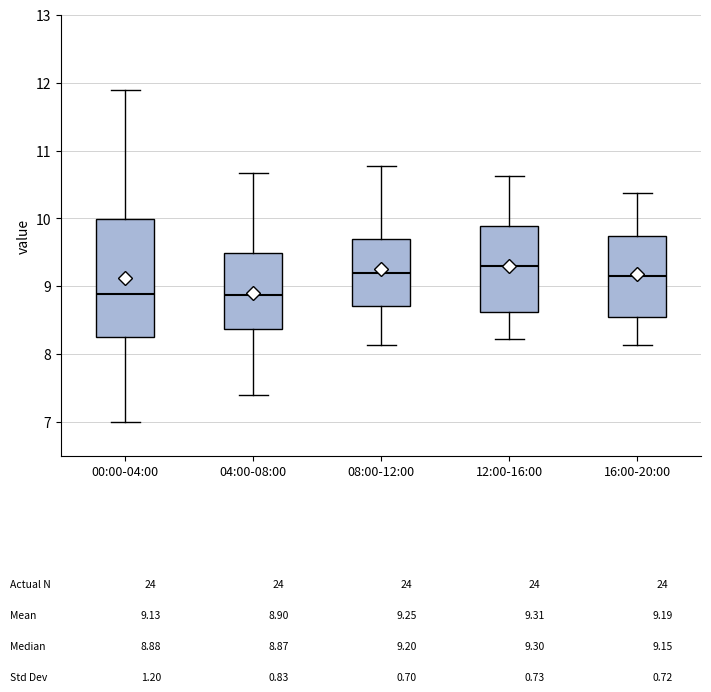

Which box is the tallest, from its lower edge to its upper edge?

00:00-04:00